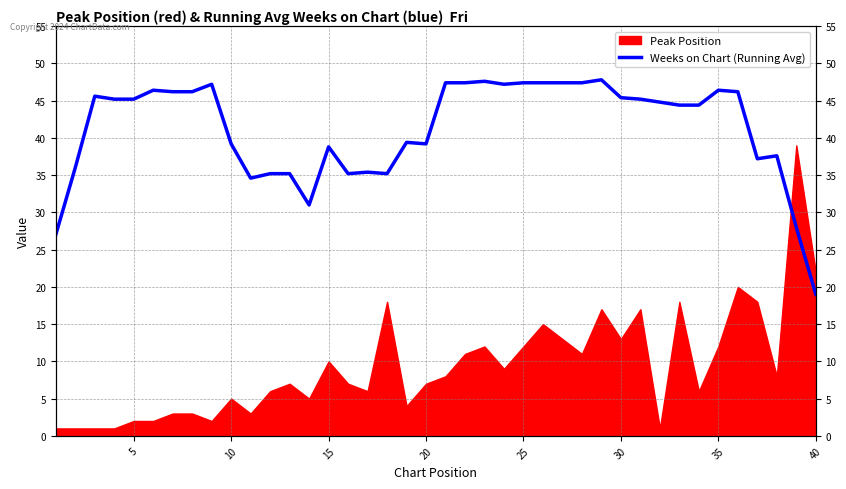

Count the number of categories in the chart.

40